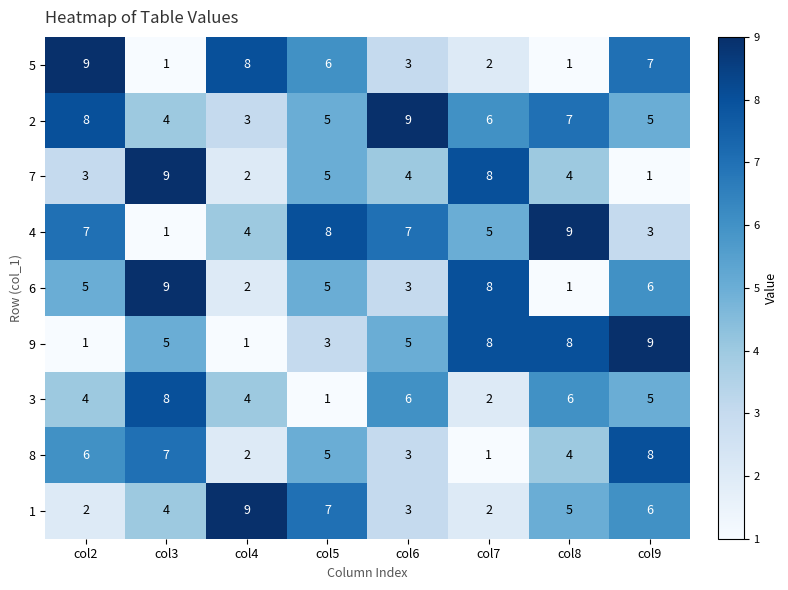

At how many categories does at least one series exceed 1?

8